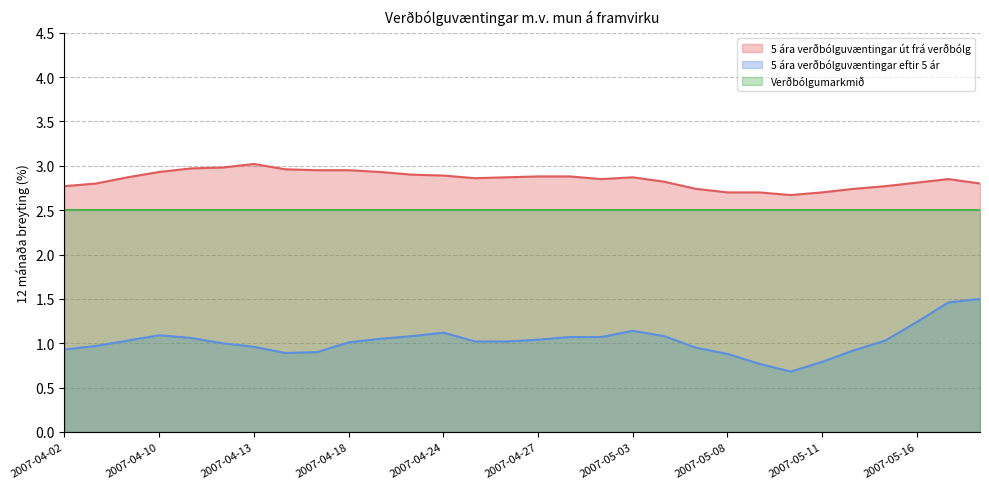

What is the maximum value shown in the chart?

3.0